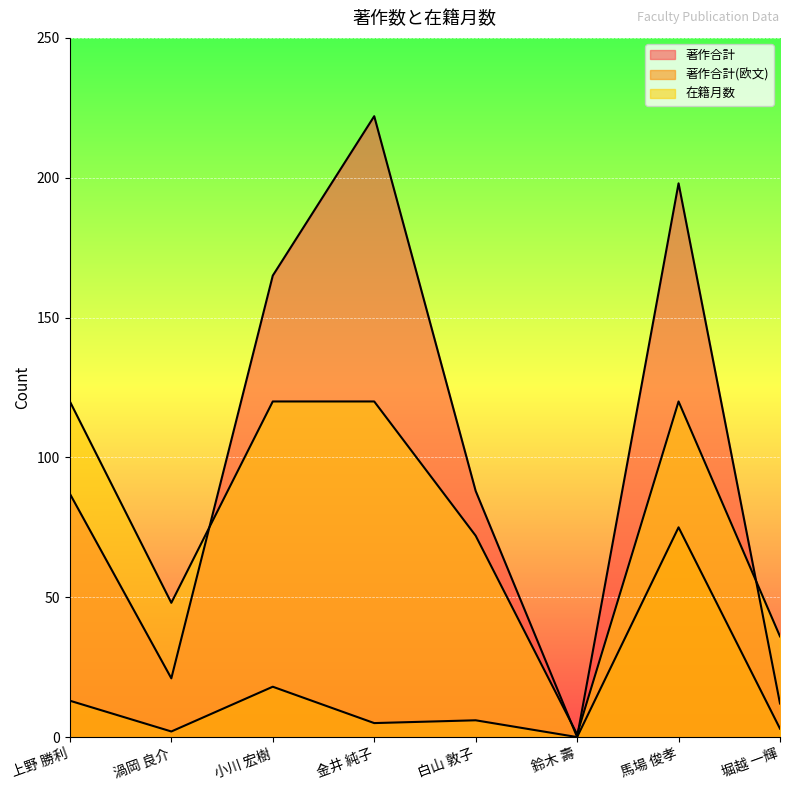

Reading left to right, extract all data points from this chart.

著作合計: 87	21	165	222	88	0	198	12
著作合計(欧文): 13	2	18	5	6	0	75	3
在籍月数: 120	48	120	120	72	1	120	36